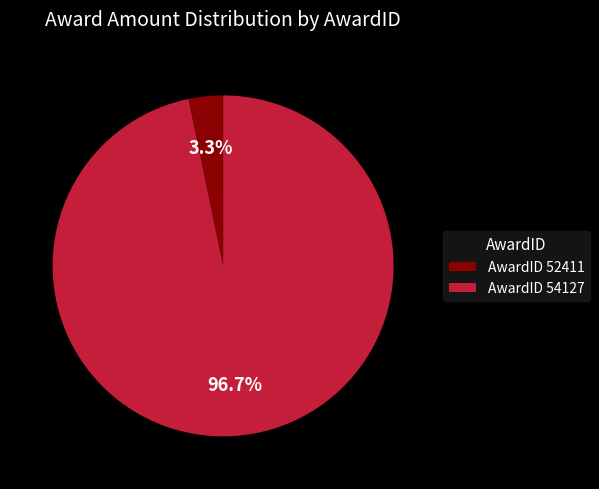

Which category has the smallest portion of the pie?

AwardID 52411